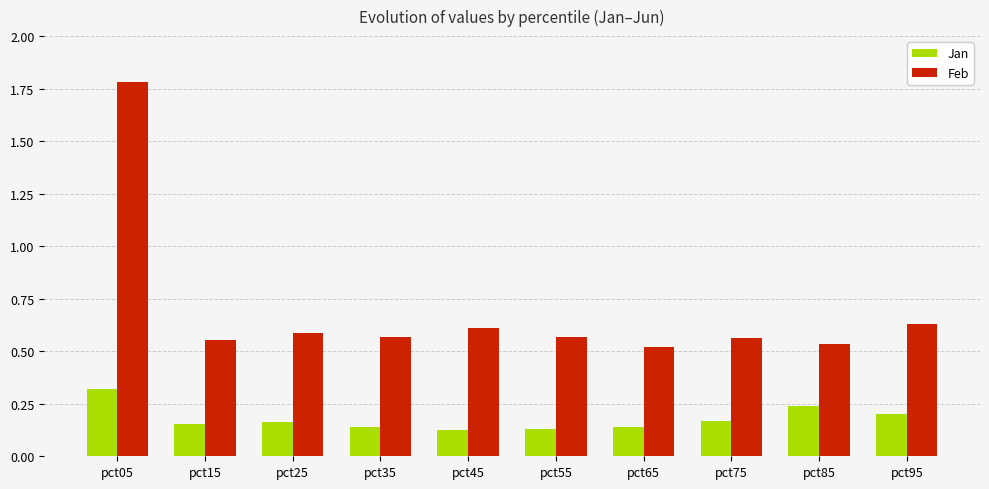

True or false: Jan has a value of 0.2 at pct45.

False